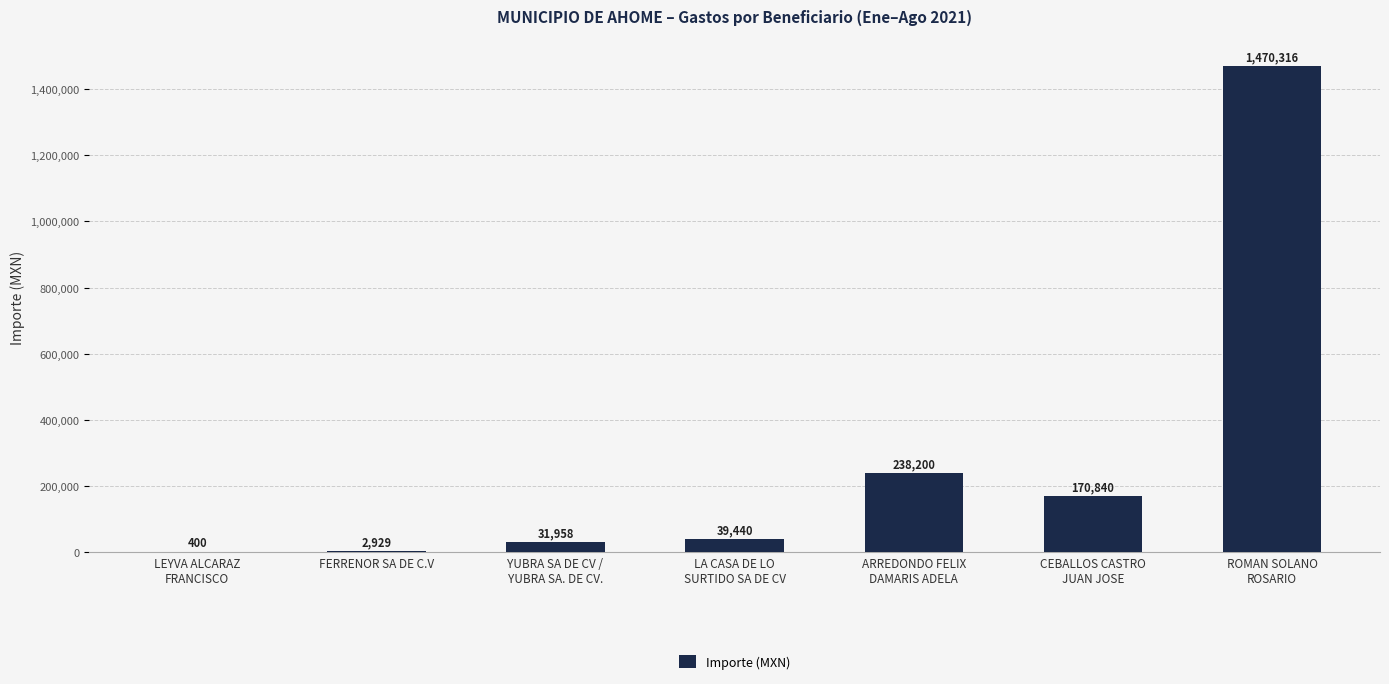

Where is the data nearest to the value 735358?

ARREDONDO FELIX
DAMARIS ADELA